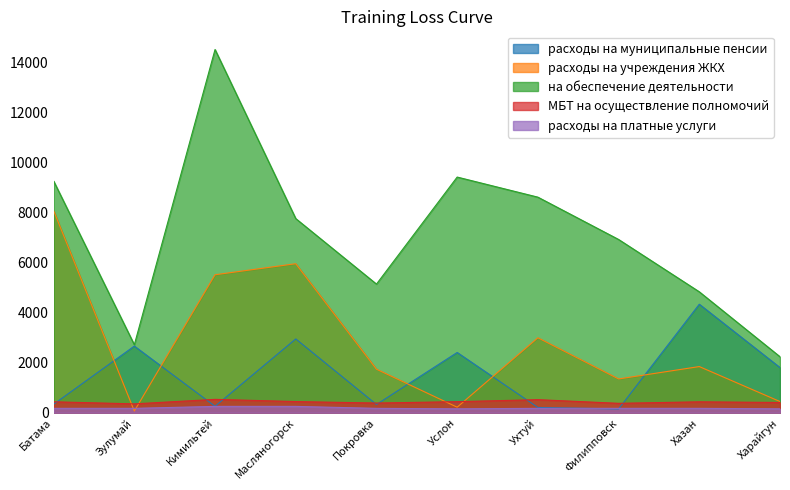

Reading left to right, list all the values displayed in this chart.

расходы на муниципальные пенсии: Батама=339.2	Зулумай=2661.0	Кимильтей=257.5	Масляногорск=2946.7	Покровка=329.2	Услон=2406.0	Ухтуй=210.4	Филипповск=151.7	Хазан=4332.2	Харайгун=1802.8
расходы на учреждения ЖКХ: Батама=8066.9	Зулумай=67.5	Кимильтей=5508.5	Масляногорск=5949.7	Покровка=1737.8	Услон=221.0	Ухтуй=2992.6	Филипповск=1349.2	Хазан=1843.1	Харайгун=446.5
на обеспечение деятельности: Батама=9250.8	Зулумай=2714.4	Кимильтей=14501.5	Масляногорск=7751.6	Покровка=5136.2	Услон=9409.0	Ухтуй=8606.8	Филипповск=6917.5	Хазан=4827.9	Харайгун=2235.3
МБТ на осуществление полномочий: Батама=437.0	Зулумай=354.0	Кимильтей=534.0	Масляногорск=446.0	Покровка=387.0	Услон=442.0	Ухтуй=522.0	Филипповск=376.0	Хазан=436.0	Харайгун=409.0
расходы на платные услуги: Батама=175.2	Зулумай=175.2	Кимильтей=253.3	Масляногорск=253.3	Покровка=175.2	Услон=156.1	Ухтуй=175.2	Филипповск=175.2	Хазан=175.2	Харайгун=156.1